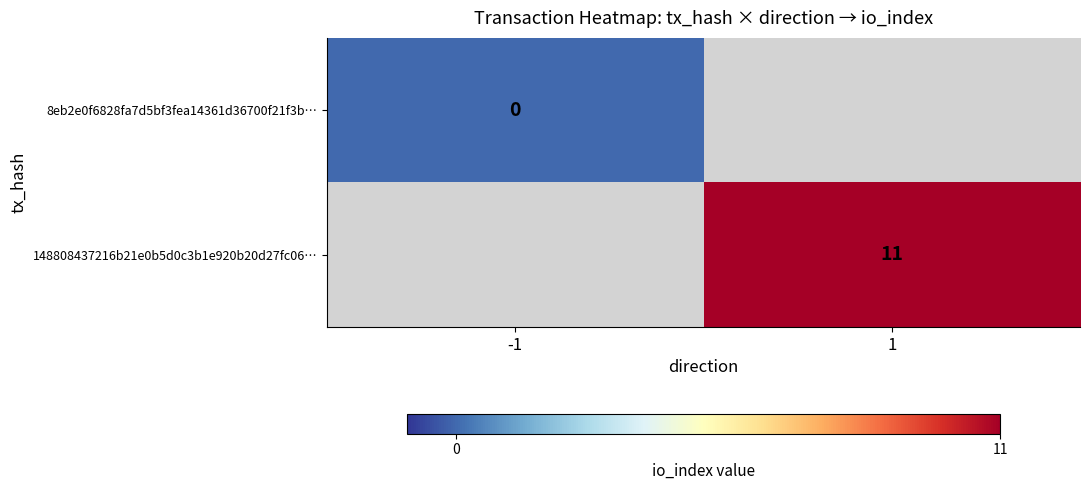

Is it true that 148808437216b21e0b5d0c3b1e920b20d27fc06… equals 4.3 at 1?

False